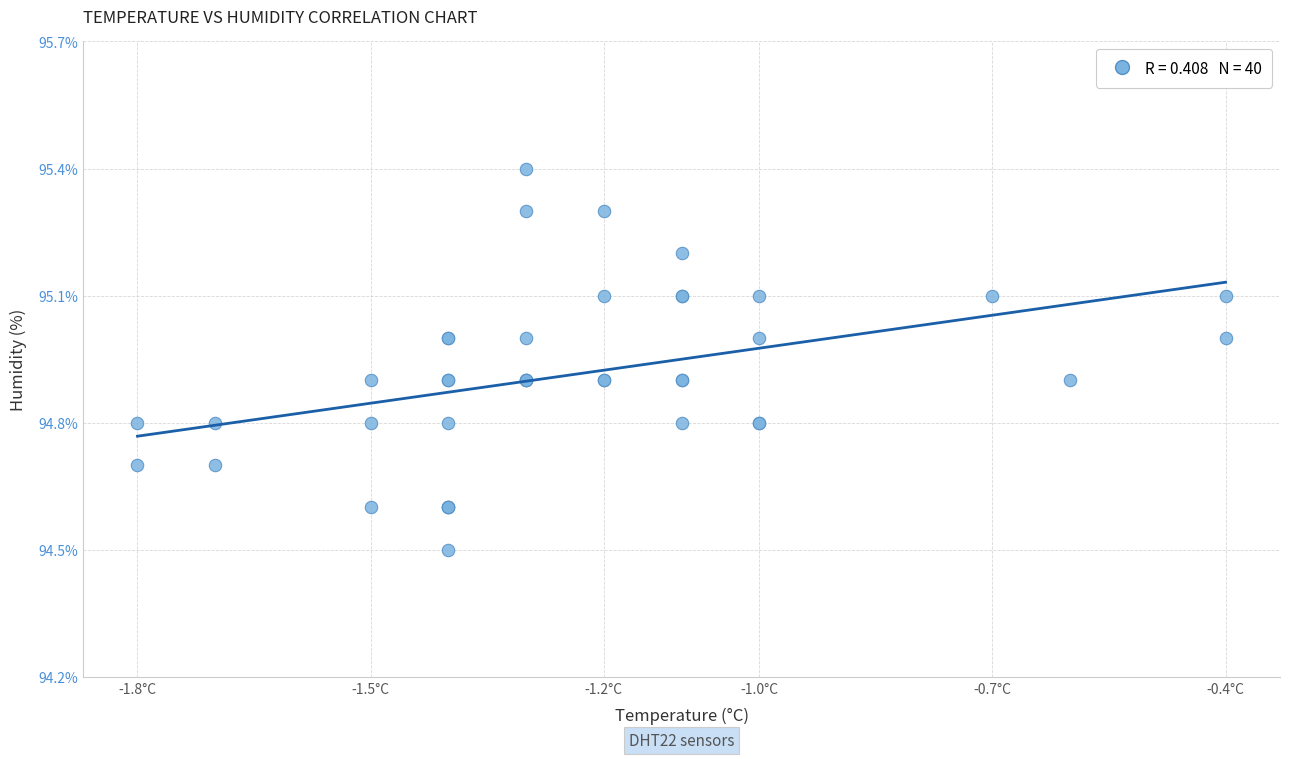

What Y value in the scatter plot is closest to 94?

94.5